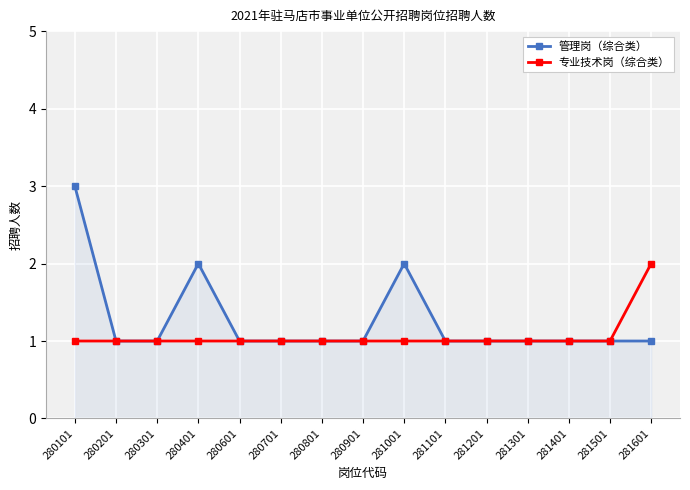

What is the value of the 管理岗（综合类） point at the 3rd from the left?

1